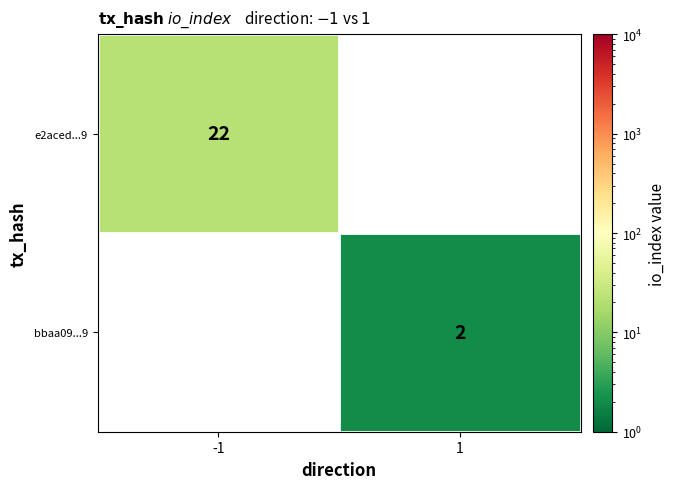

At which category does the chart reach its peak across all series?

-1